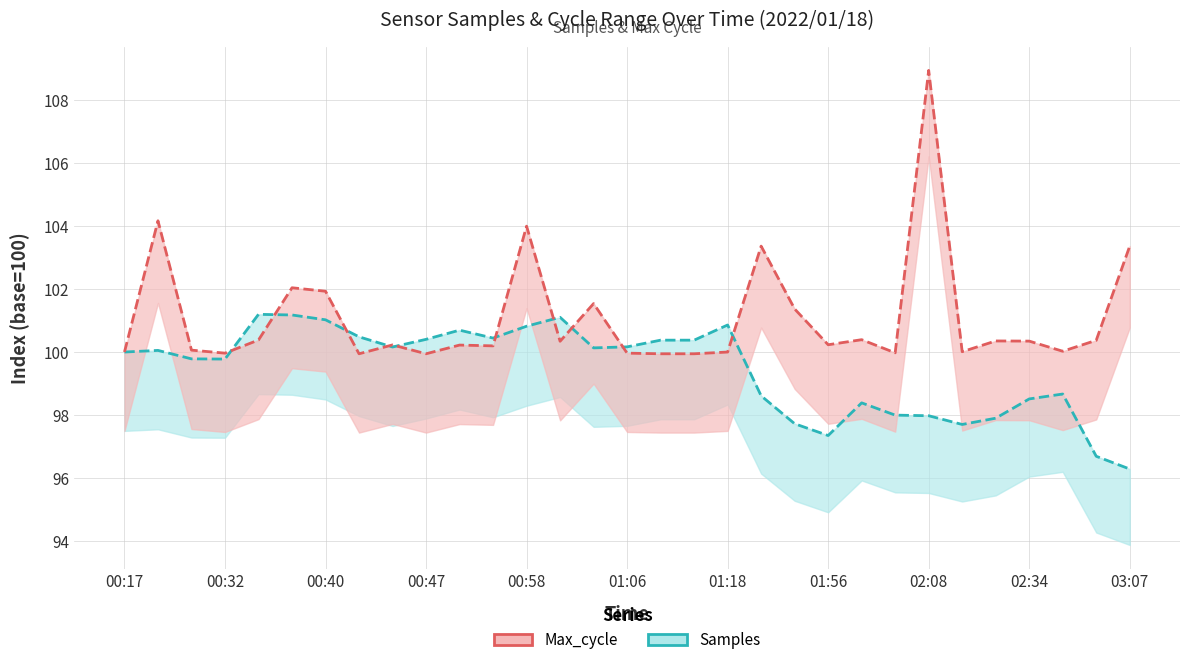

At how many categories does at least one series exceed 102?

6